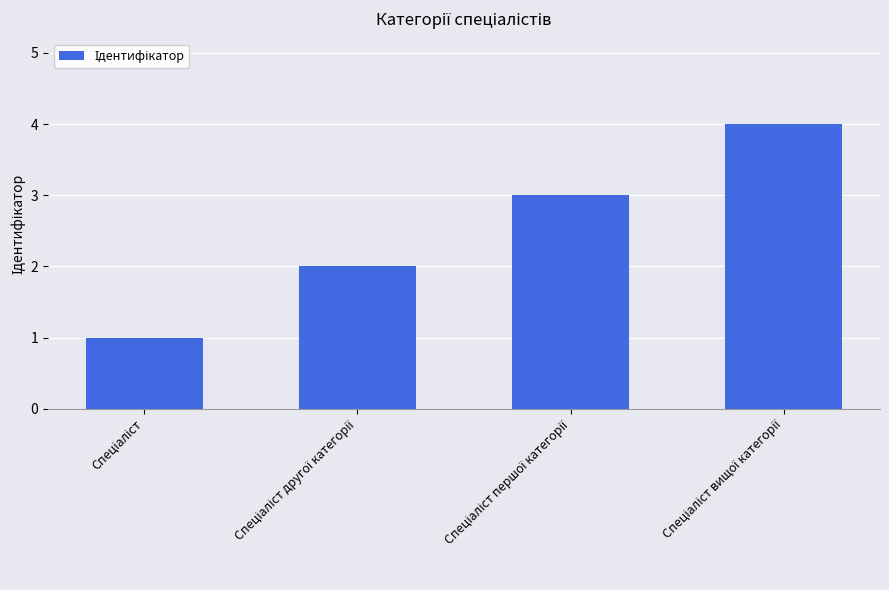

What is the greatest value displayed?

4